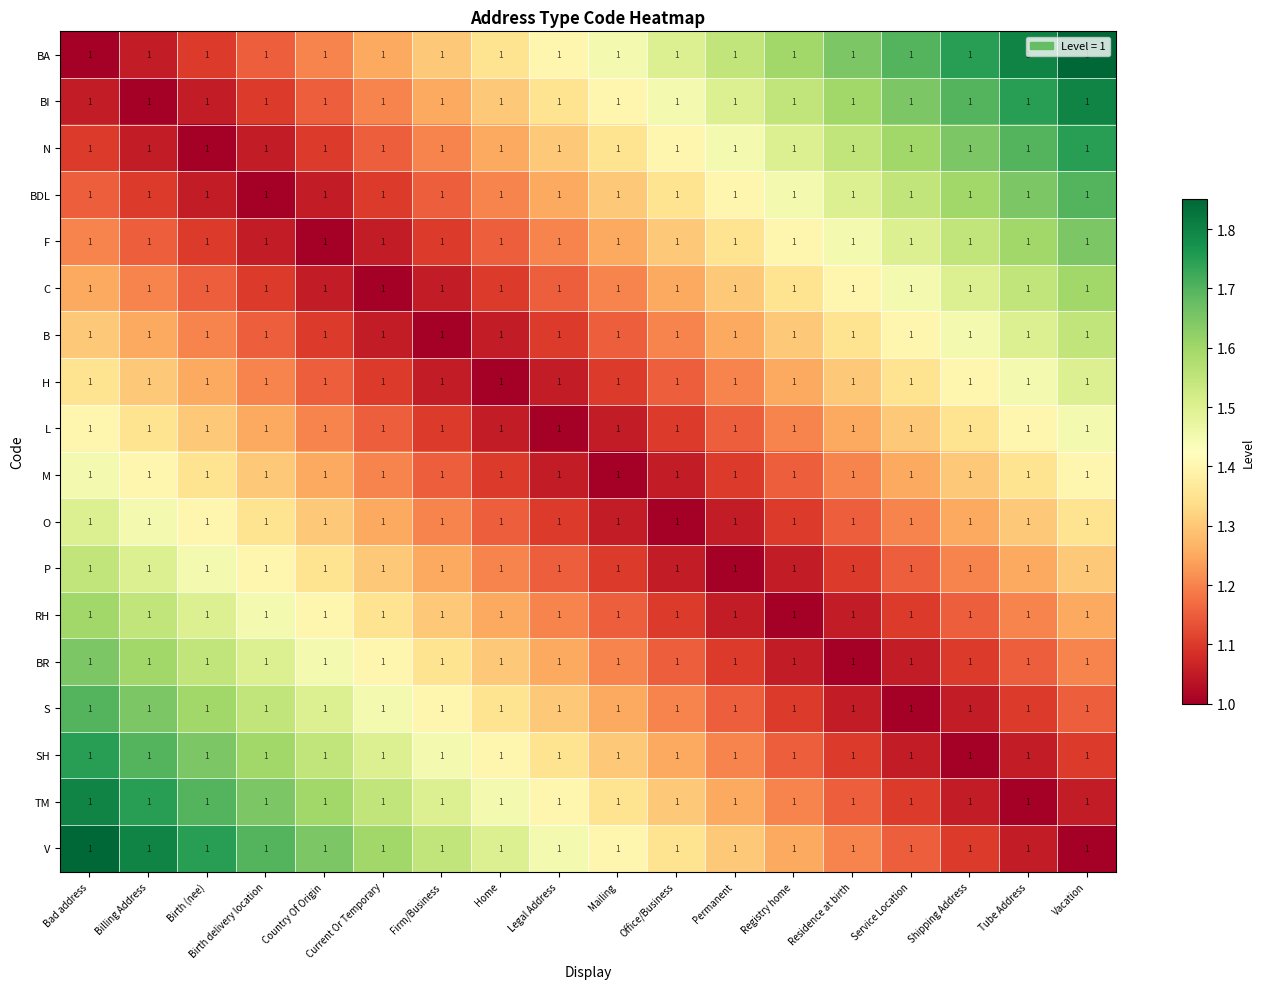

What is the difference between the C values at Country Of Origin and Vacation?

0.6